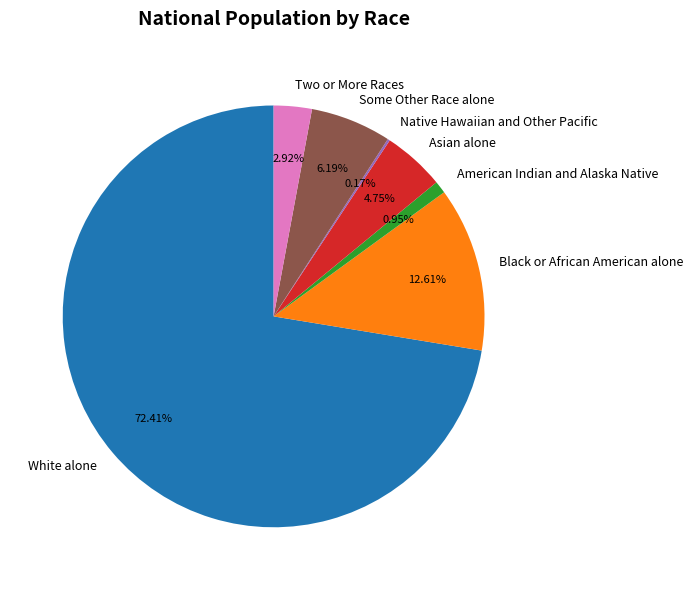

How much of the chart is everything except Black or African American alone?

87.4%